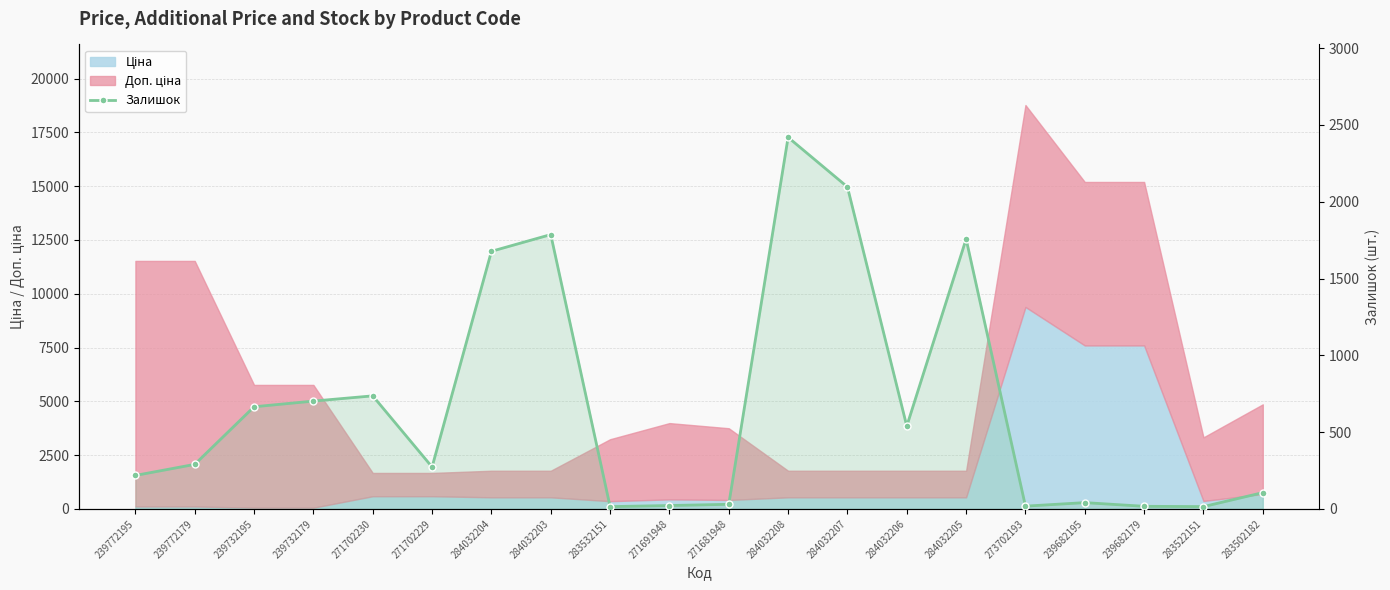

True or false: the data has more than 2 interior local peaks.

True